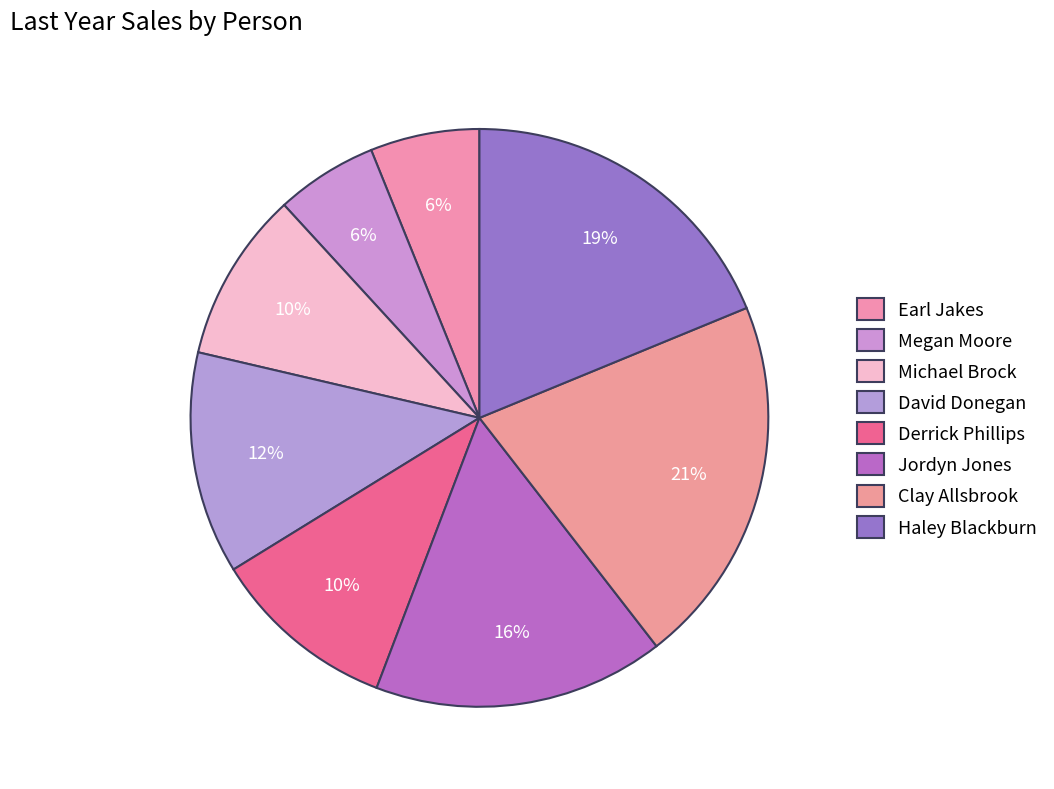

What is the change in value from Derrick Phillips to Clay Allsbrook?

+25731